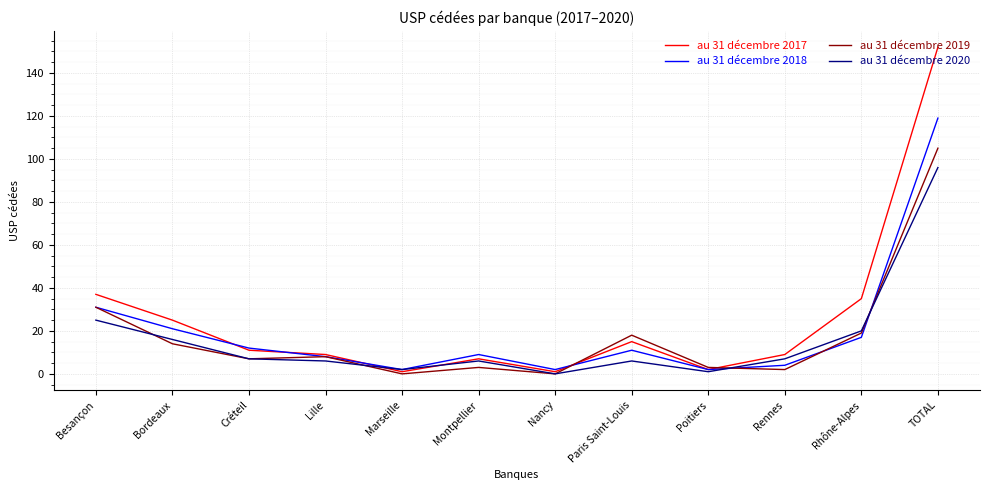

The value of au 31 décembre 2020 at Rhône-Alpes is 20. True or false?

True